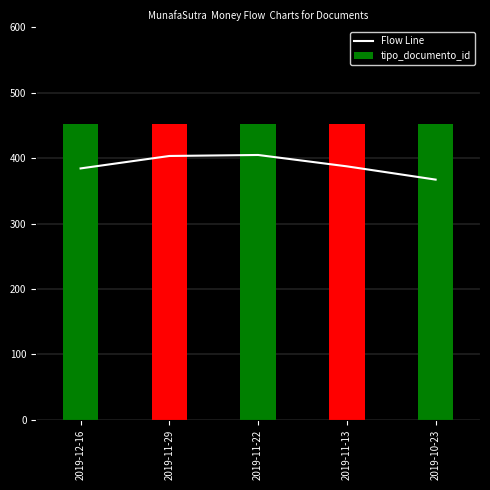

True or false: the data shows 507.2 at 2019-10-23.

False